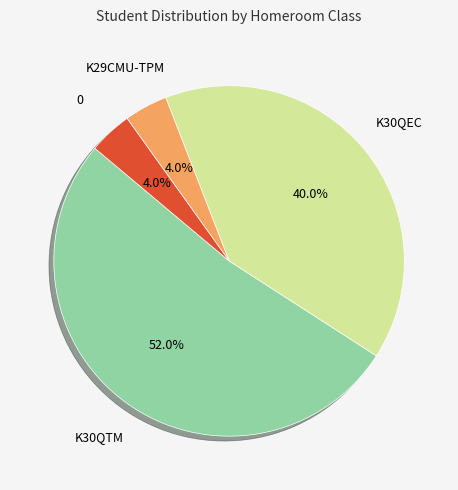

Is there a majority slice in this chart?

Yes